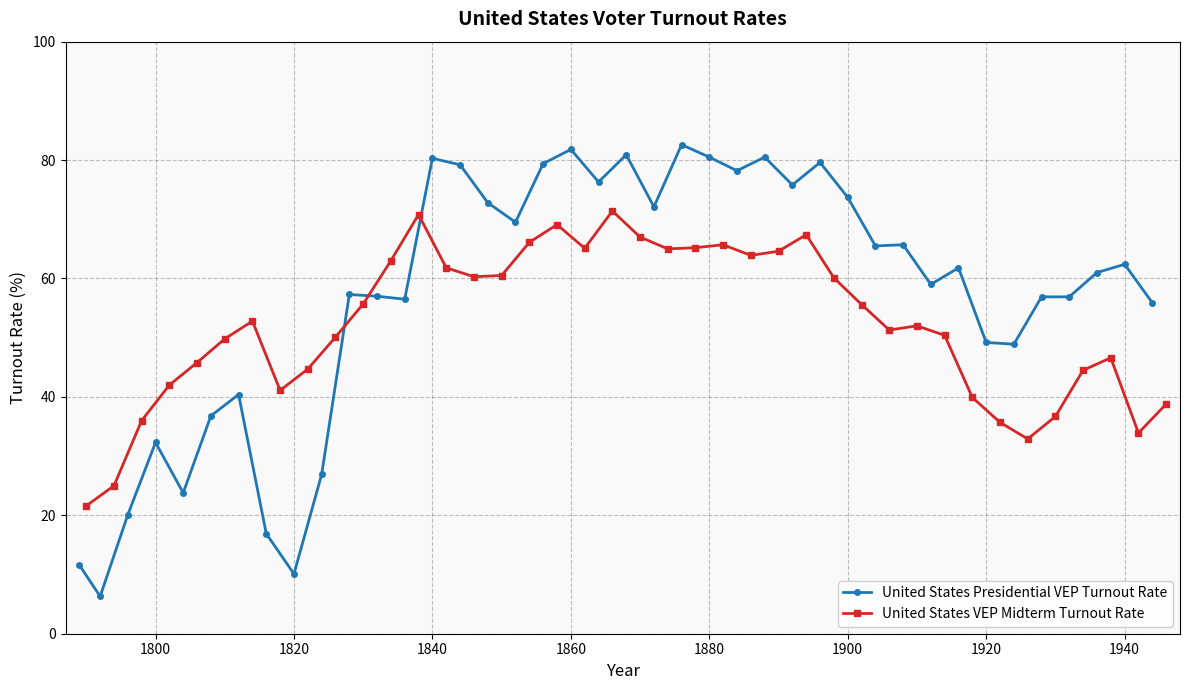

The United States Presidential VEP Turnout Rate series shows 13.6 at 1800. True or false?

False